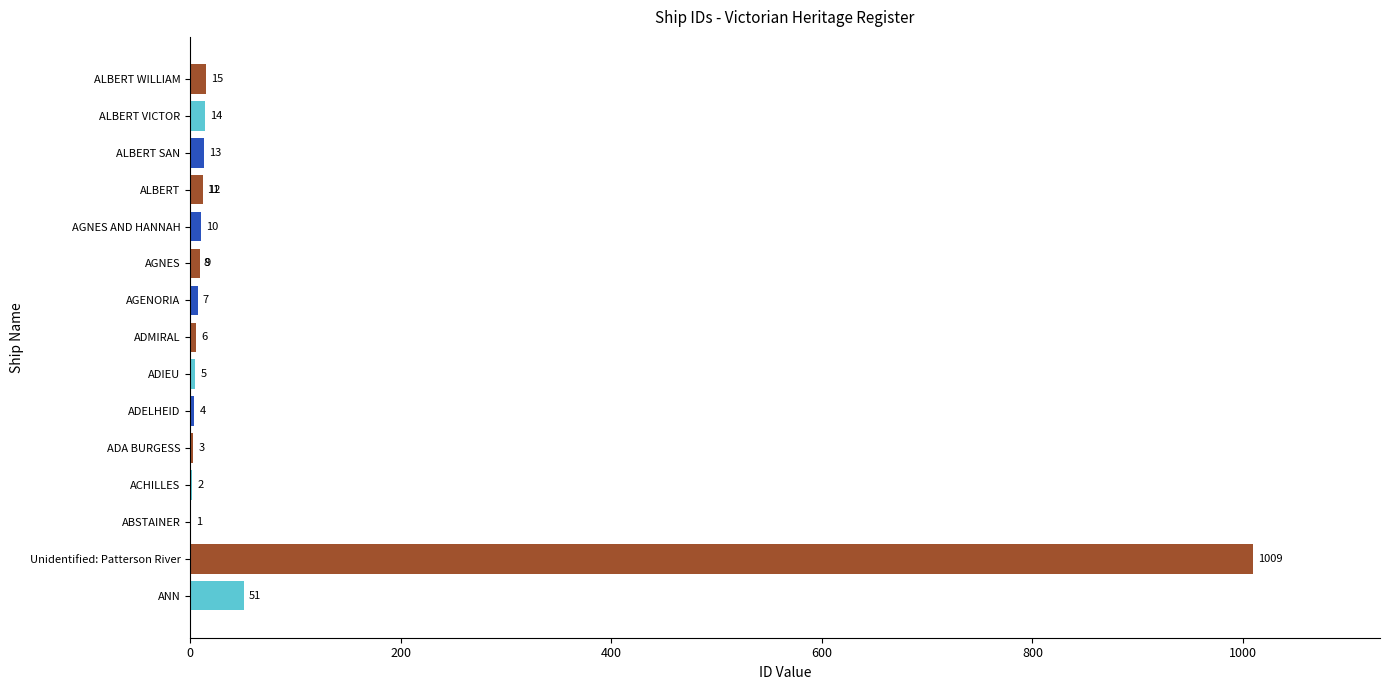

How many values exceed 9?

8